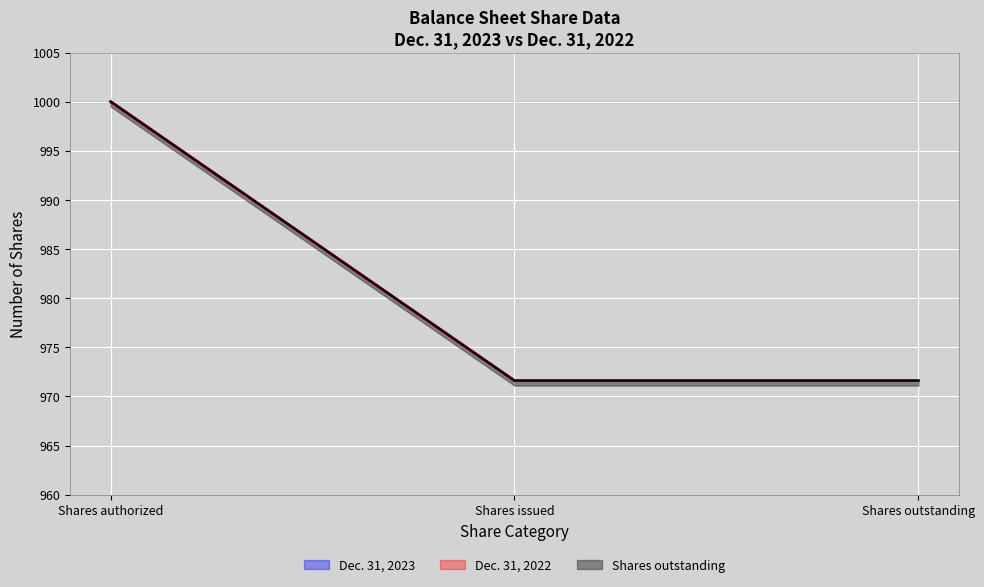

Rank the categories by Dec. 31, 2023 value from lowest to highest.

Shares issued, Shares outstanding, Shares authorized